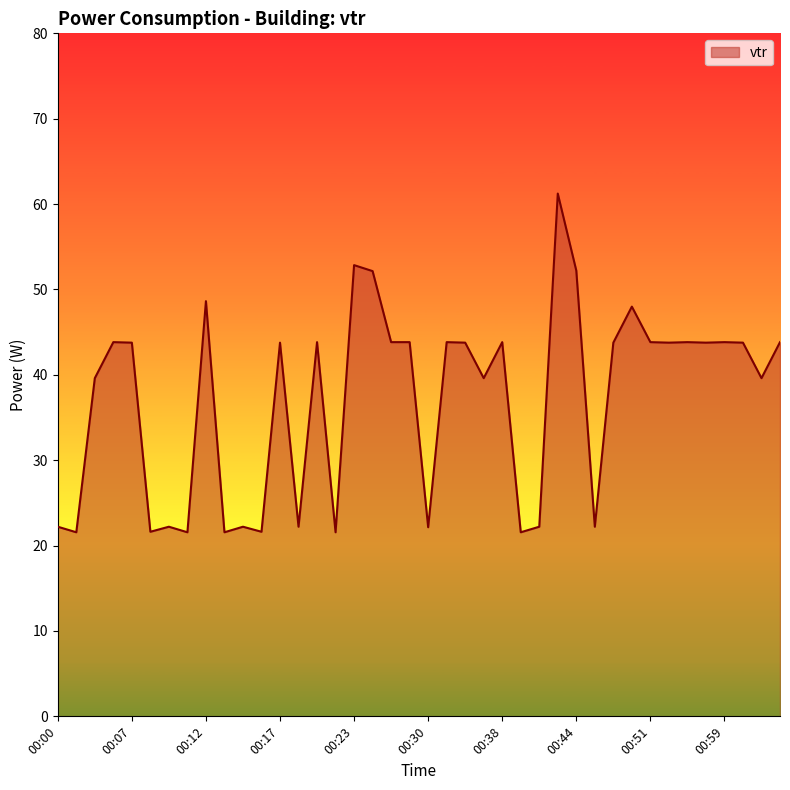

What is the difference between the maximum and minimum values?

39.7